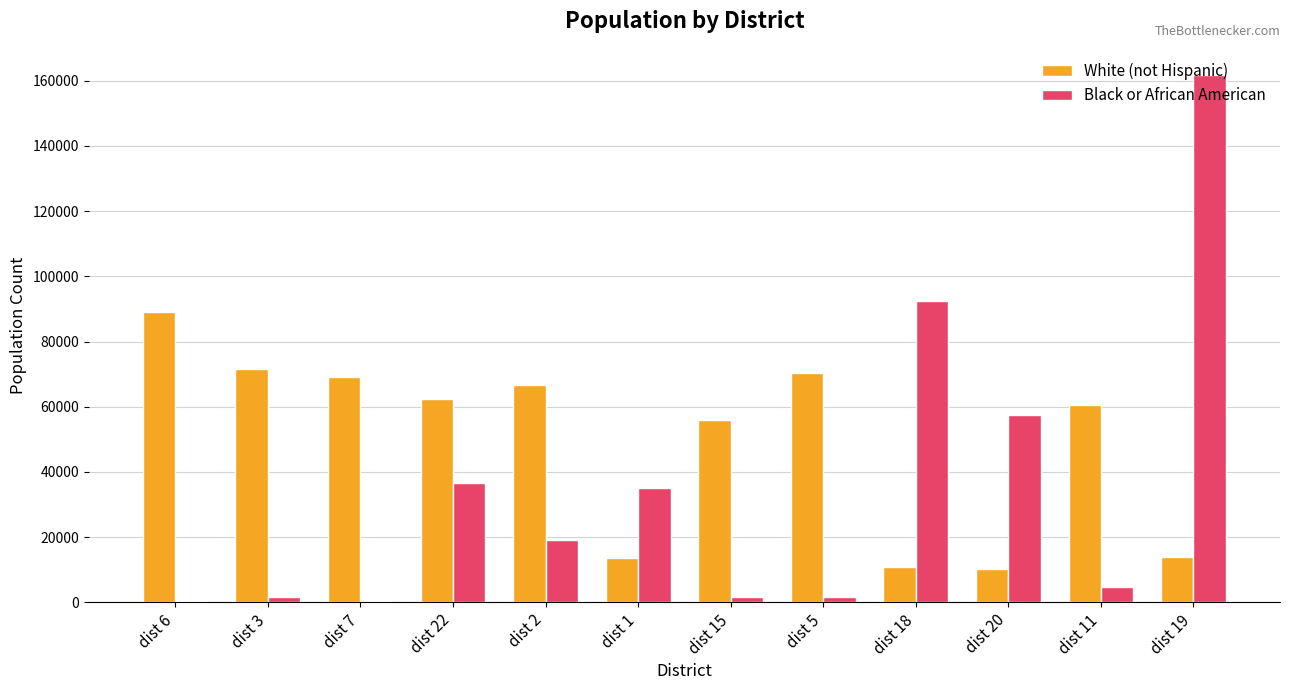

What is the maximum value for White (not Hispanic)?

88938